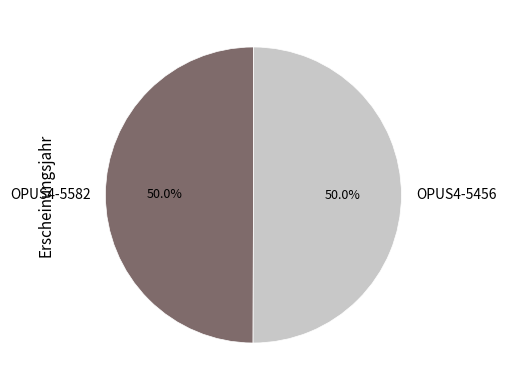

To the nearest percent, what percentage of the pie is OPUS4-5582?

50%